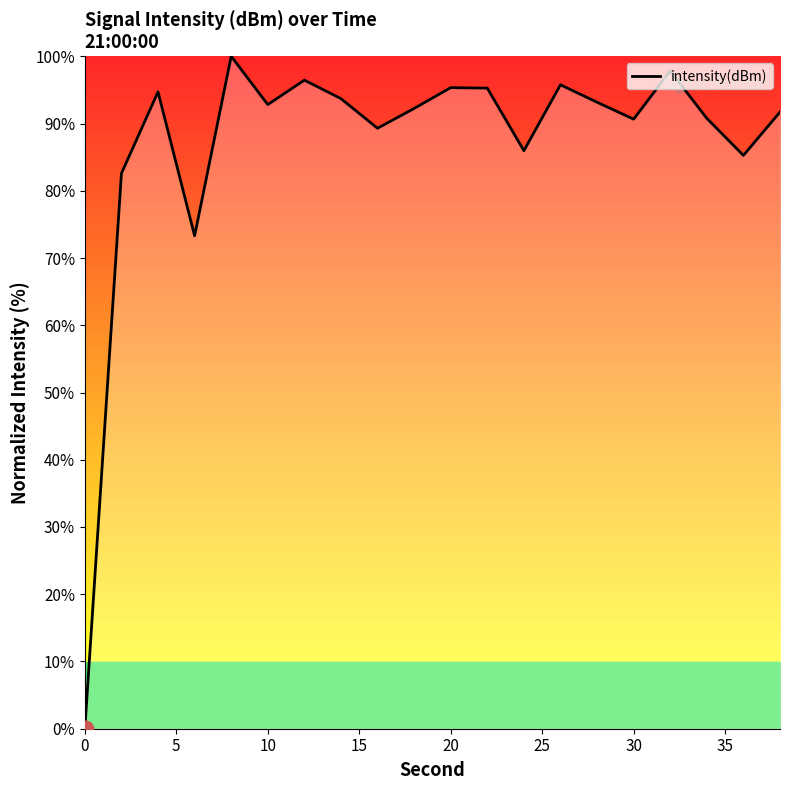

How many series are shown in this chart?

1